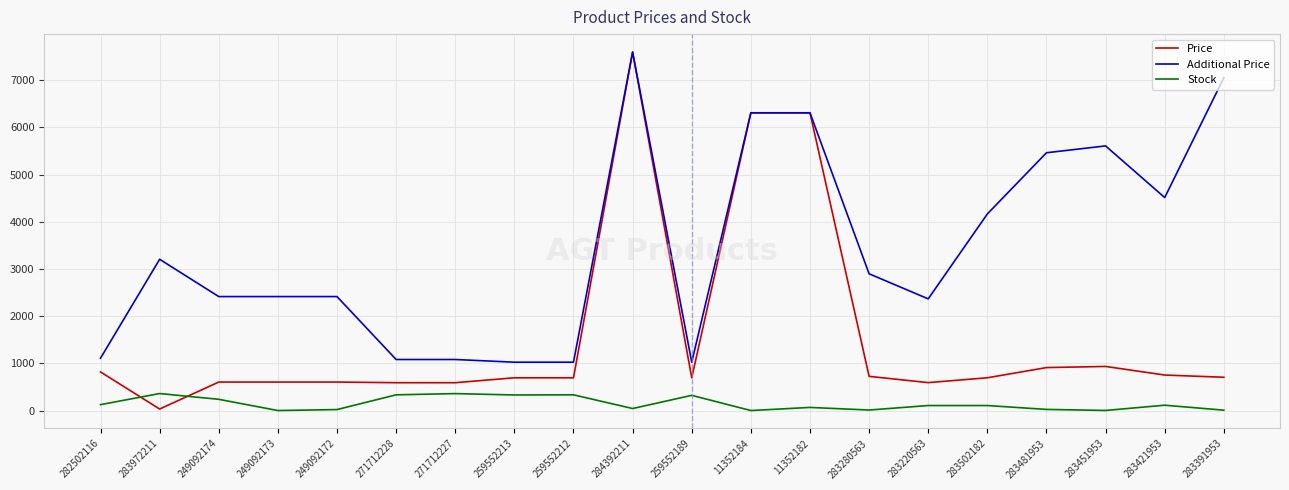

Count the number of data series in this chart.

3